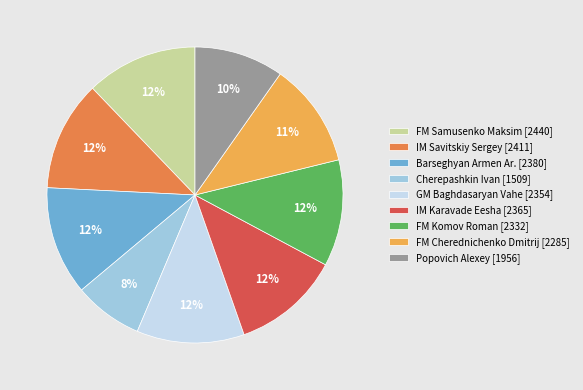

To the nearest percent, what is the average slice percentage?

11%